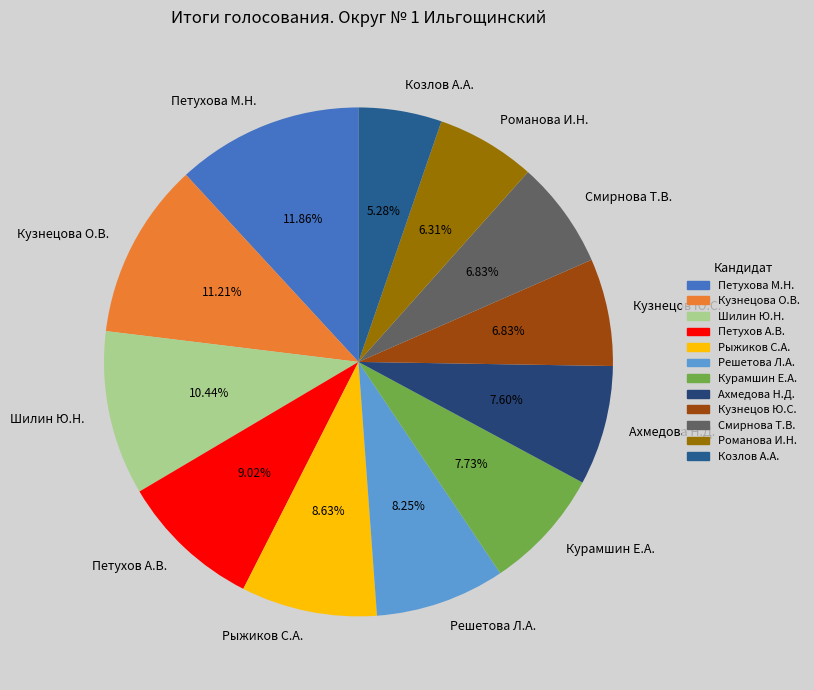

What is the ratio of the value at Рыжиков С.А. to the value at Романова И.Н.?

1.4